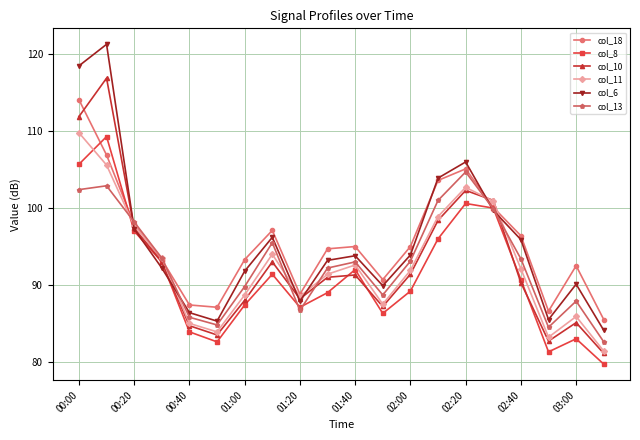

Which series has the widest spread of values?

col_6